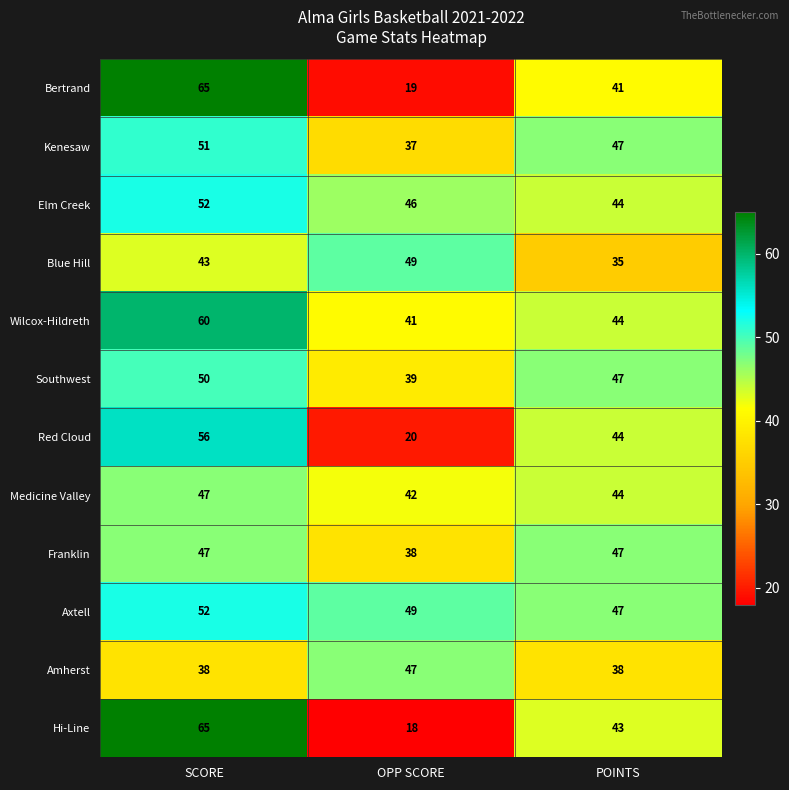

Which series has the largest total across all categories?

Axtell